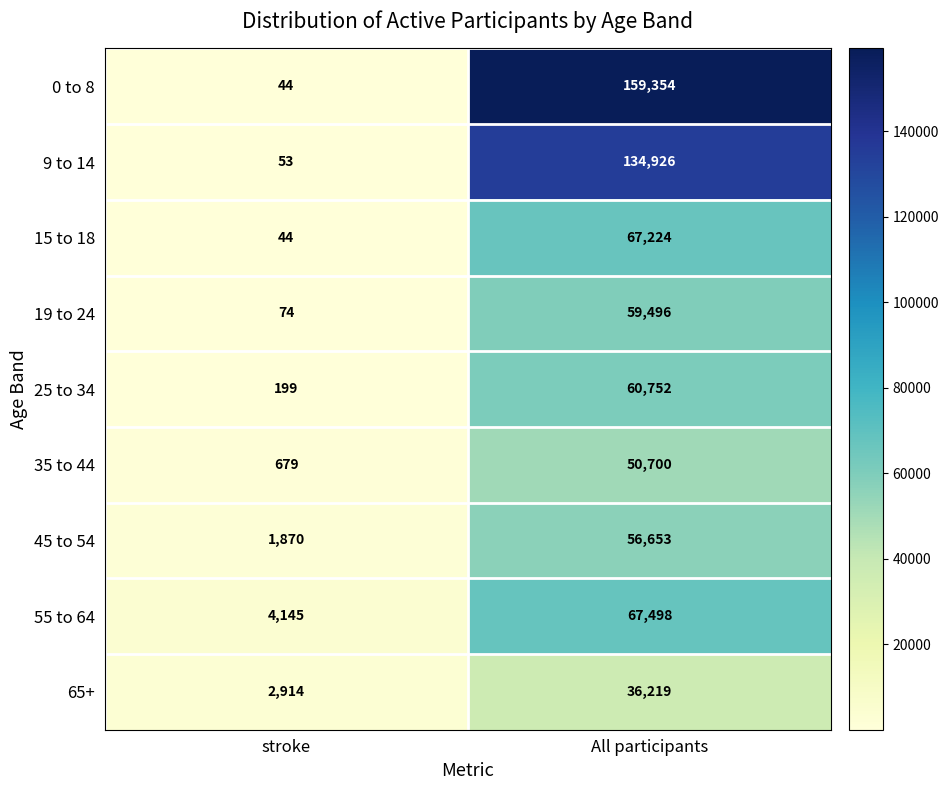

Reading right to left, what are all the values shown in this chart?

0 to 8: 159354	44
9 to 14: 134926	53
15 to 18: 67224	44
19 to 24: 59496	74
25 to 34: 60752	199
35 to 44: 50700	679
45 to 54: 56653	1870
55 to 64: 67498	4145
65+: 36219	2914